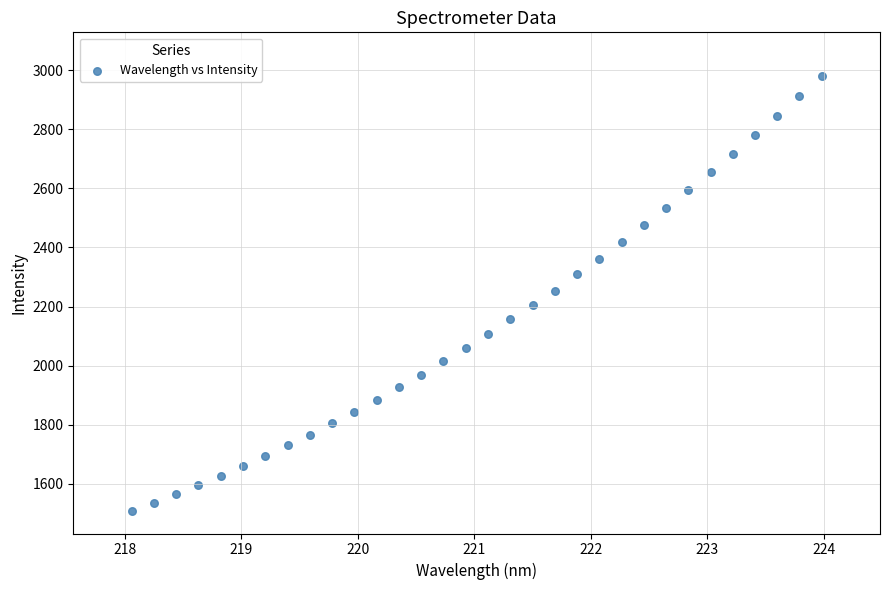

What is the range of Y values (max minus min)?

1473.0